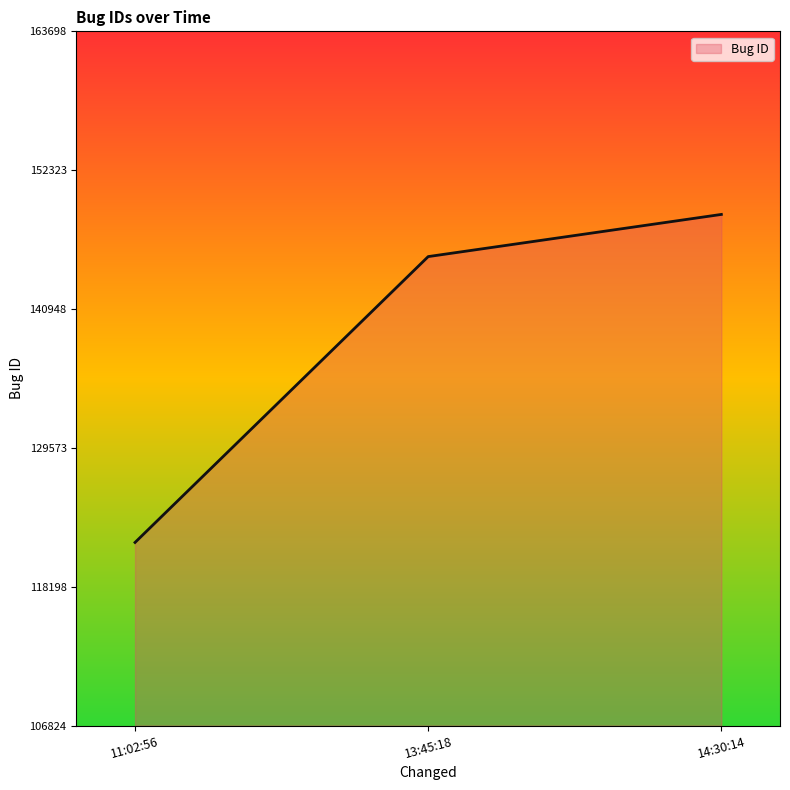

Does the chart display data point markers on the line(s)?

No